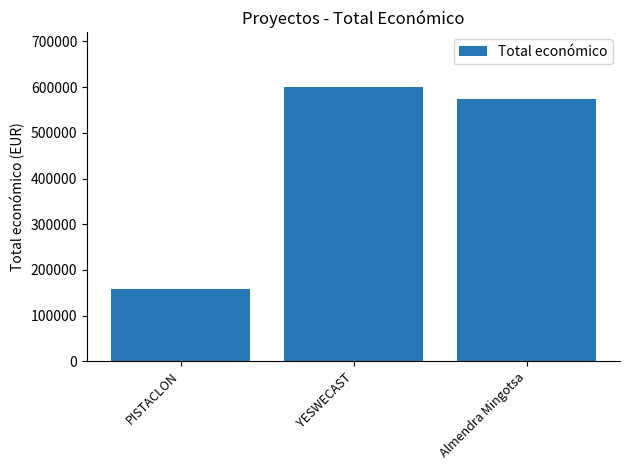

Rank the categories by value from lowest to highest.

PISTACLON, Almendra Mingotsa, YESWECAST